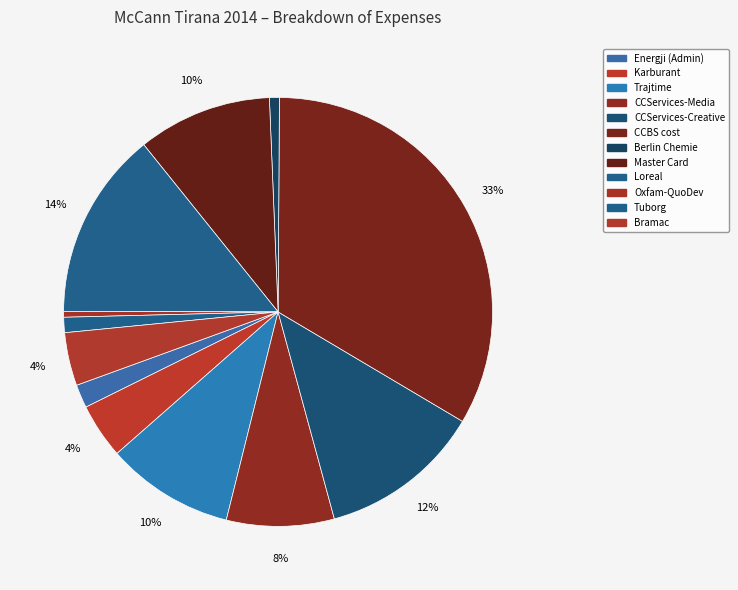

How many slices are in this pie chart?

12